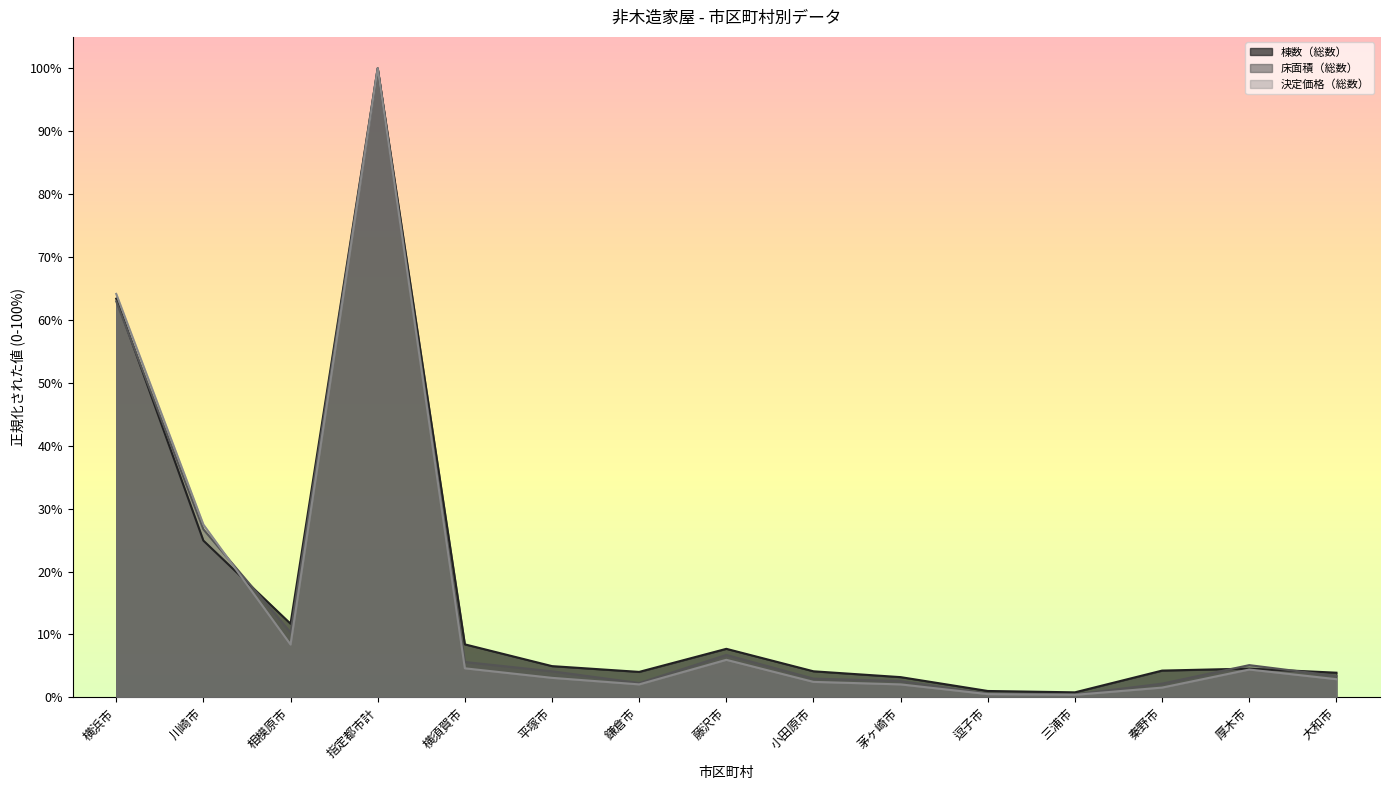

What is the label of the 3rd point from the right?

秦野市